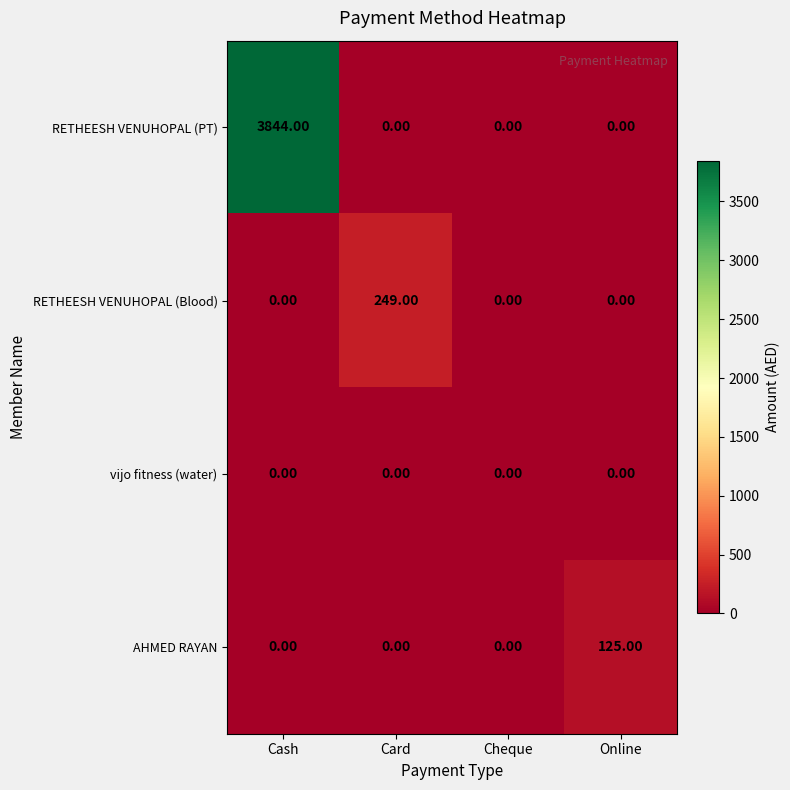

What is the total value across all series at Card?

249